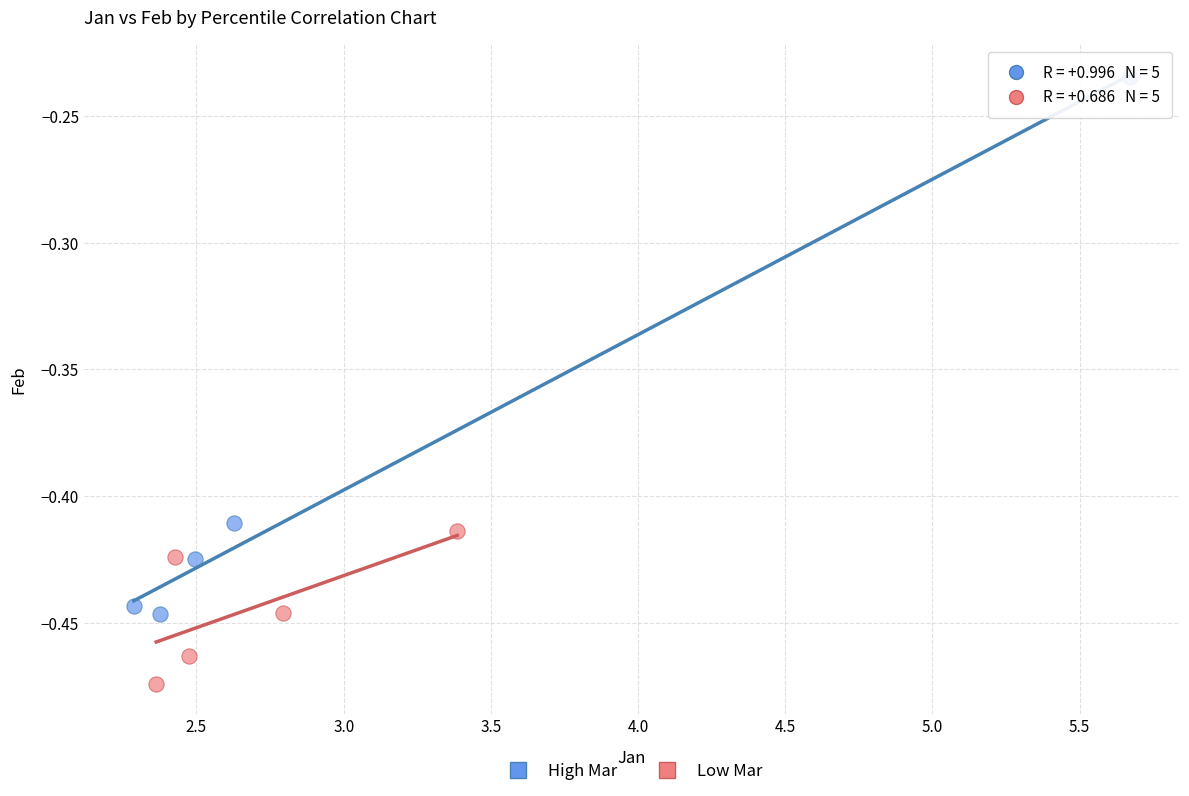

Which series has the widest spread of Y values?

High Mar